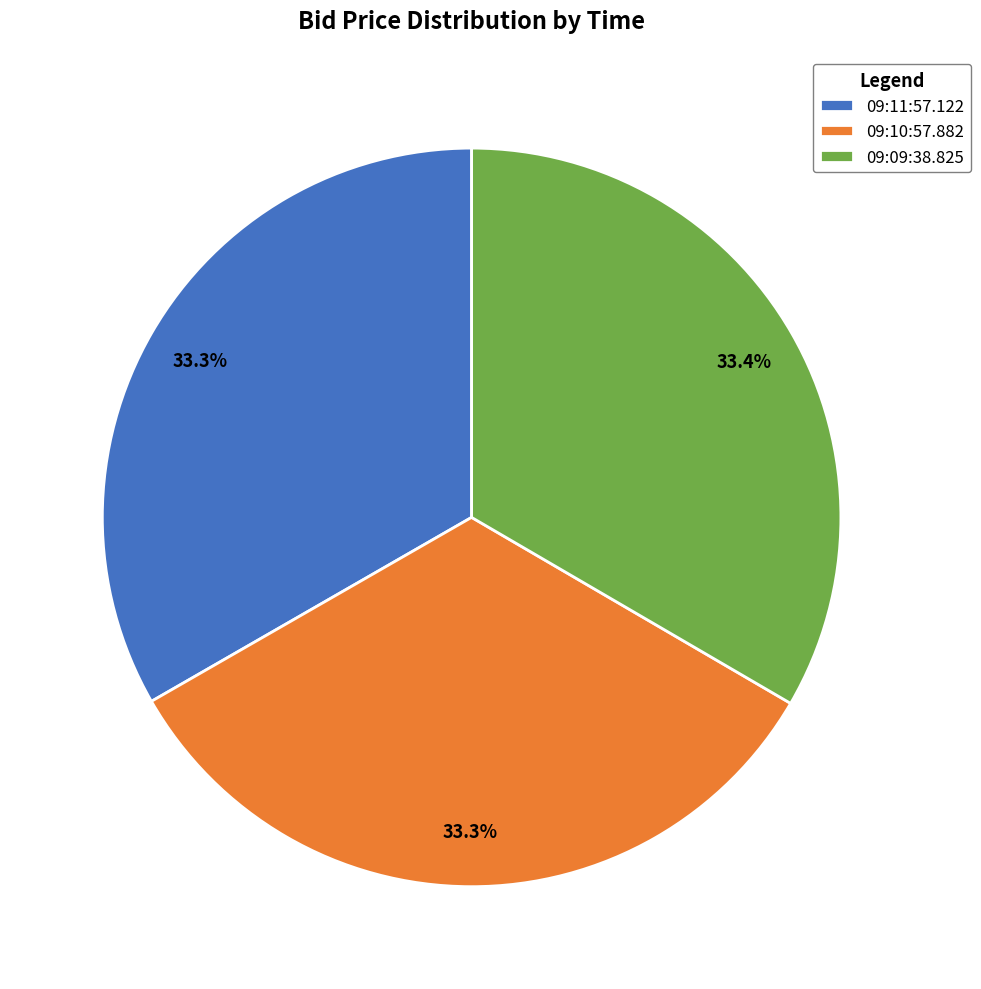

To the nearest percent, what is the average slice percentage?

33%